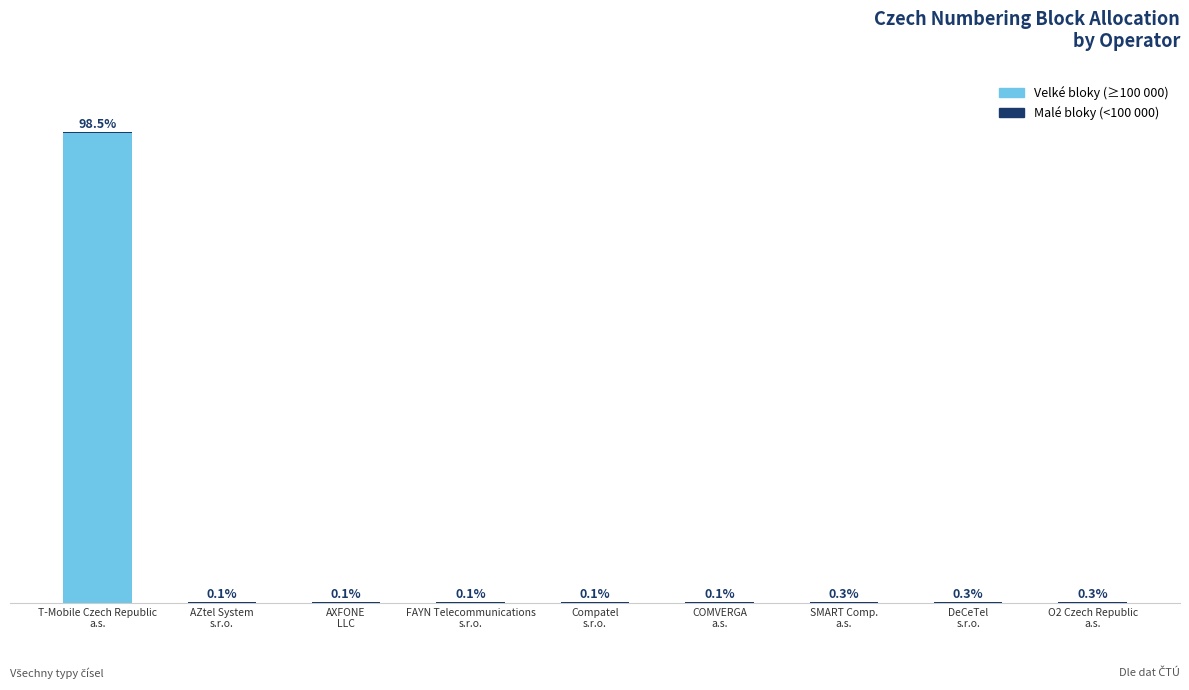

Does the chart contain stacked bars?

Yes